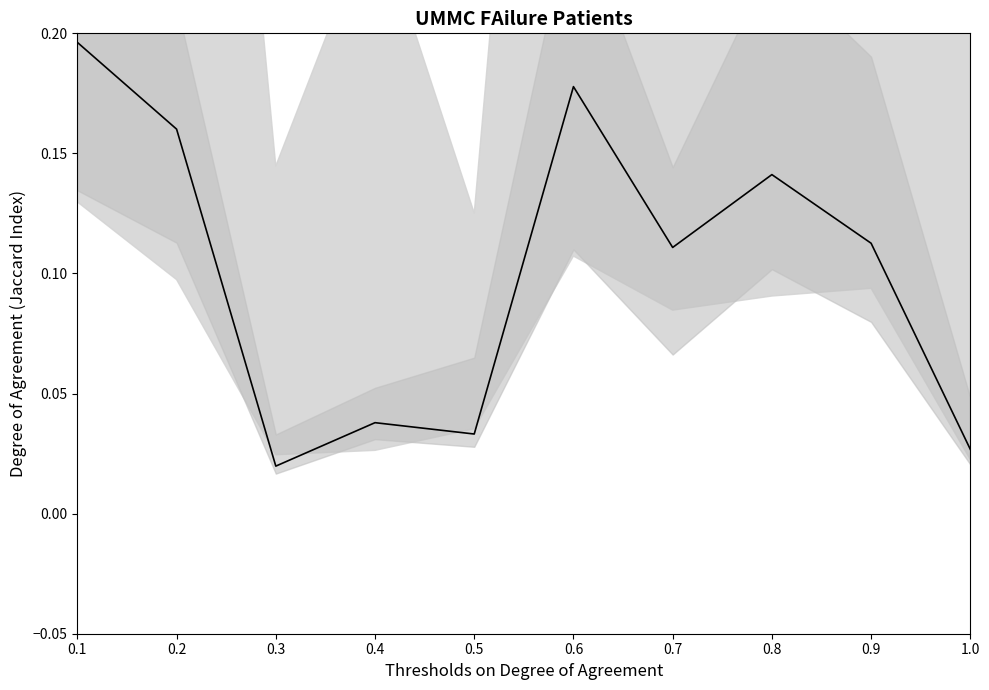

The value at 0.3 is 0.0. True or false?

False